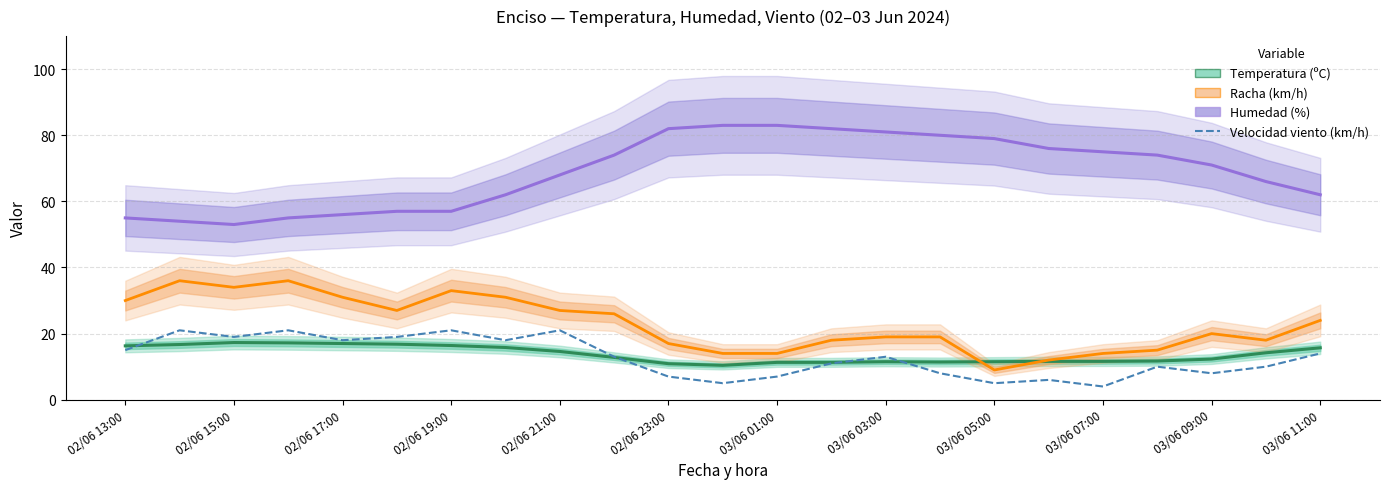

What is the difference between the maximum and second lowest values in the Temperatura (ºC) series?

6.4